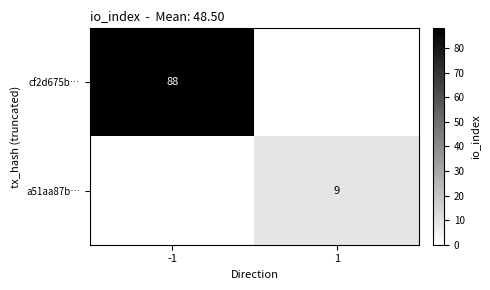

Which has a higher value, -1 or 1?

-1